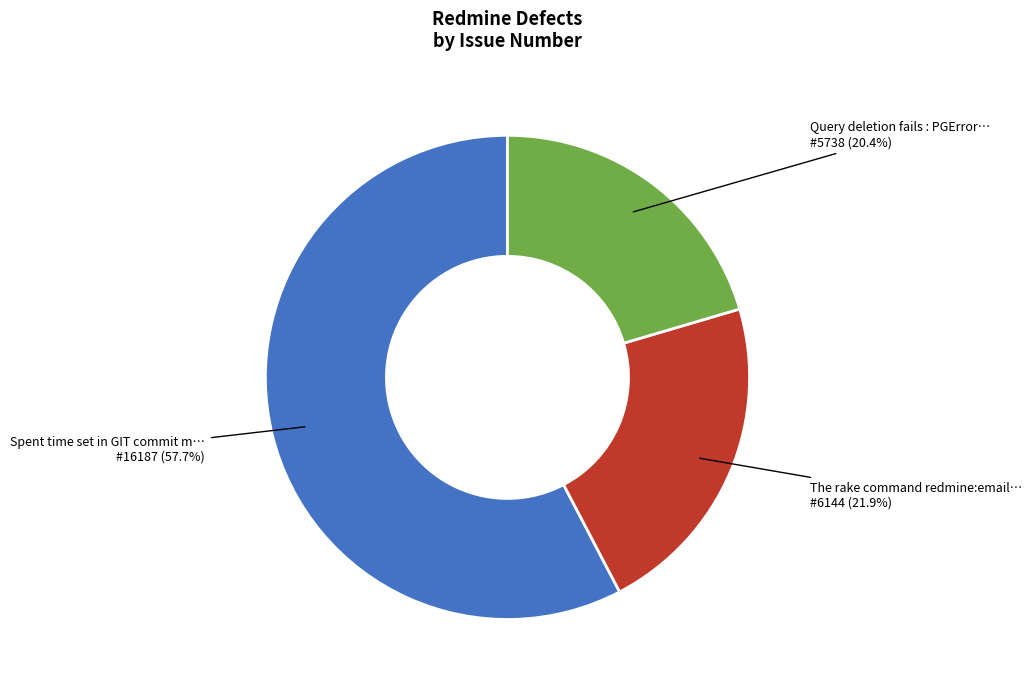

Count the number of slices in the pie.

3